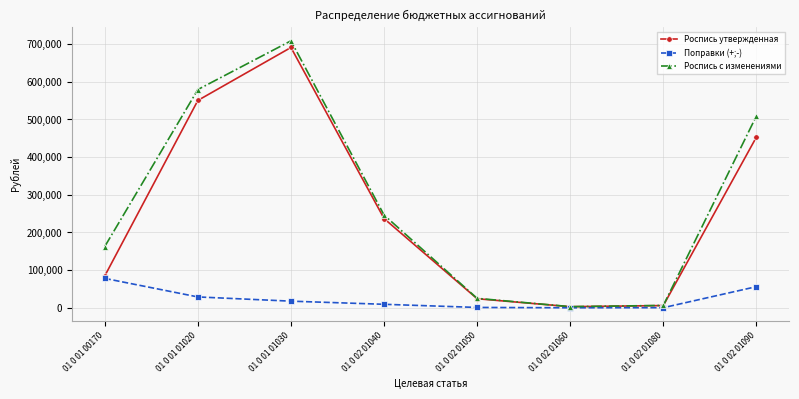

At which category is the sum across all series the highest?

01 0 01 01030